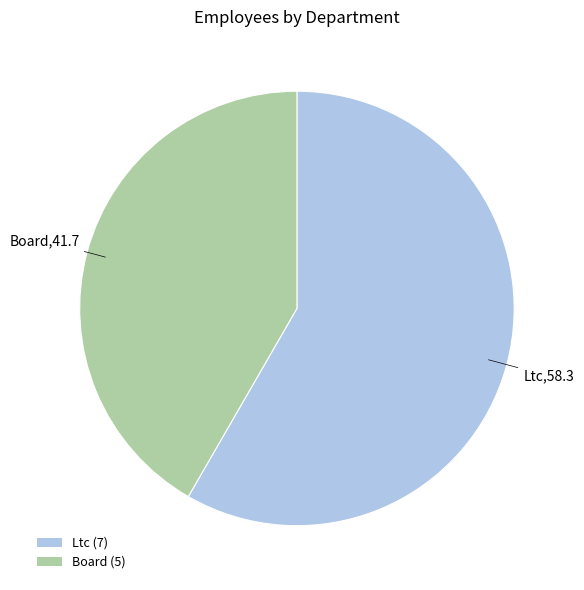

Which slice represents more than half of the pie?

Ltc